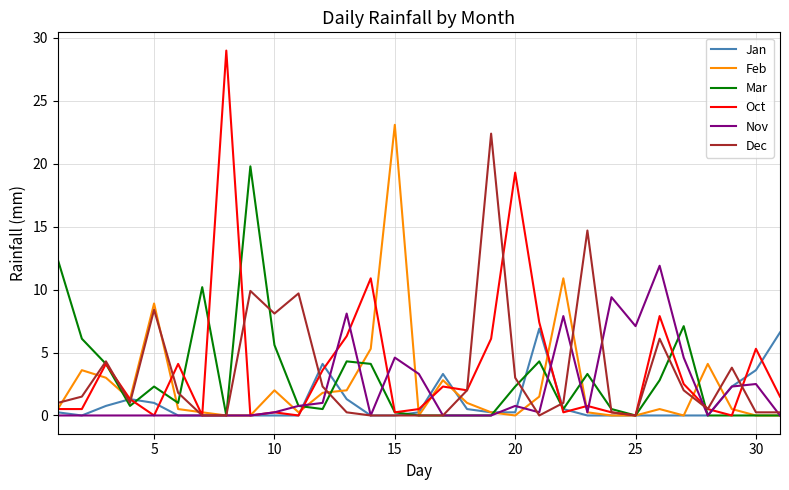

Which series has the widest spread of values?

Oct